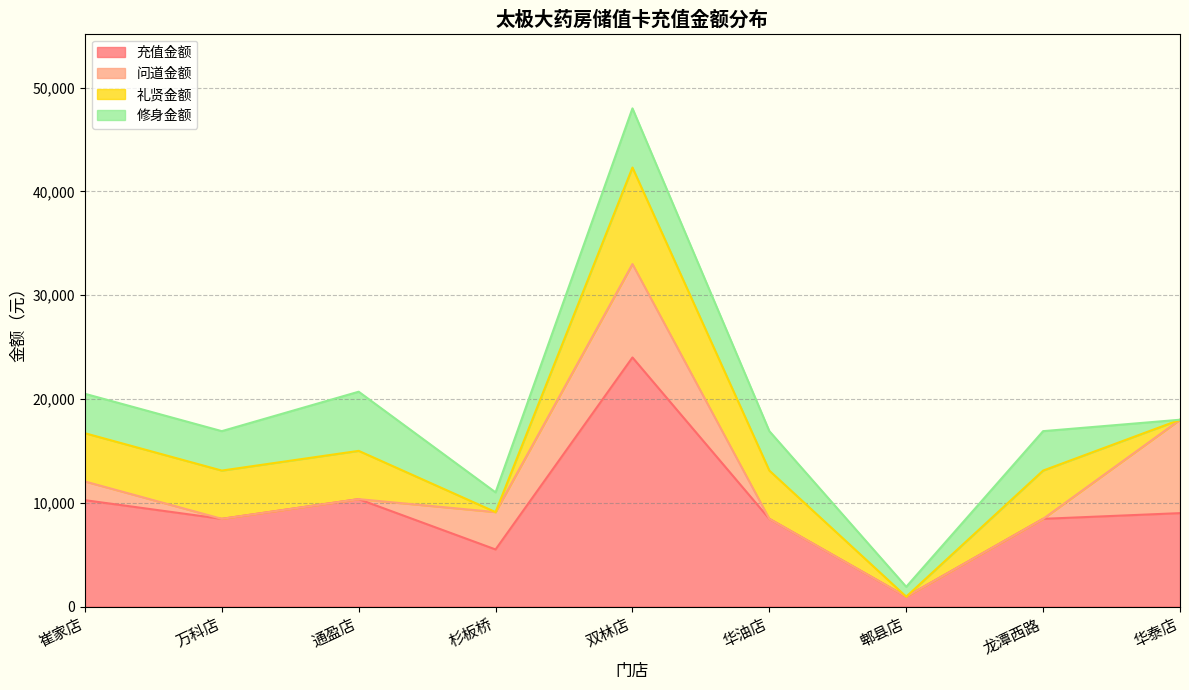

True or false: 充值金额 and 礼贤金额 cross at least once.

False